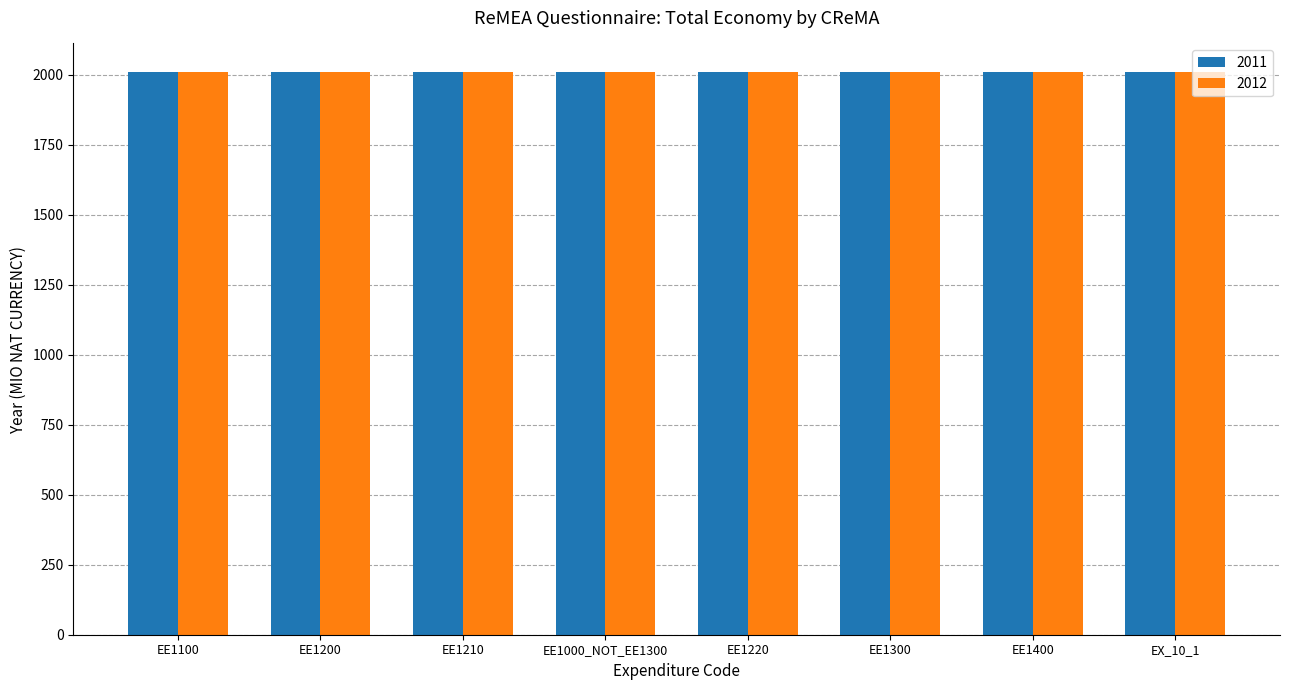

What is the total value across all series at EE1300?

4023